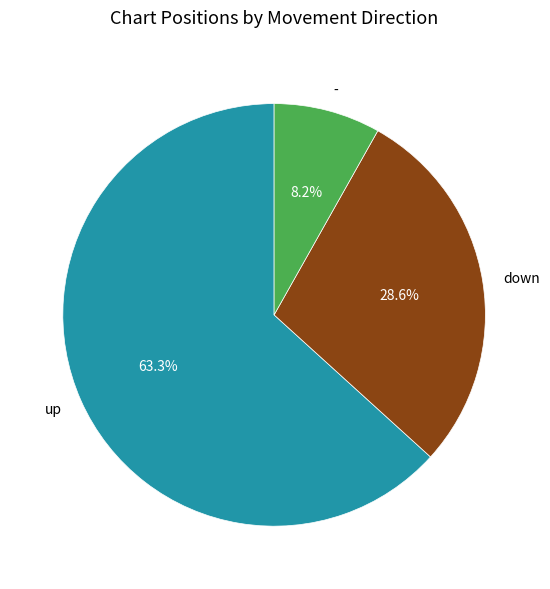

To the nearest percent, what is the combined percentage of up and down?

92%